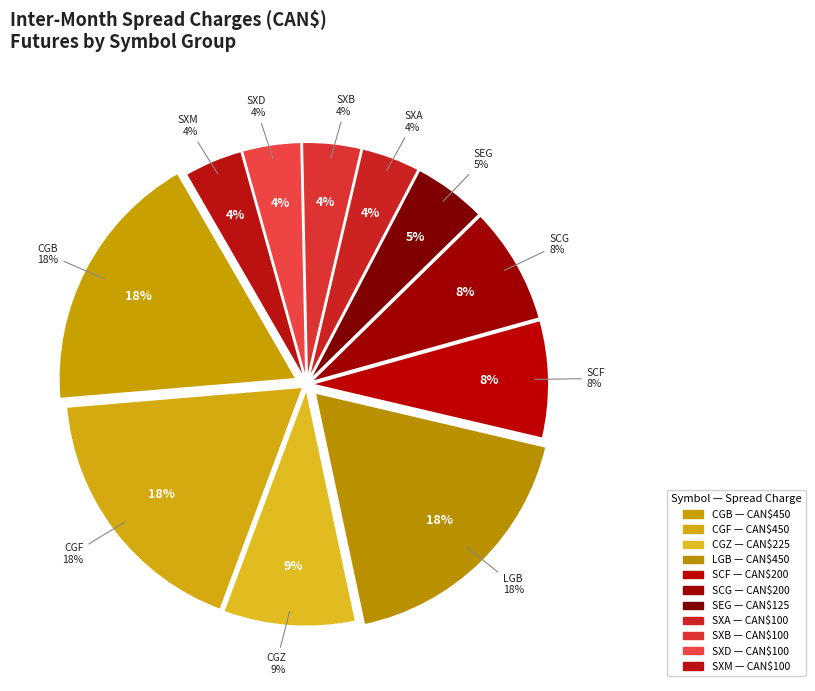

Which slice is the smallest?

SXA (Gold Index)